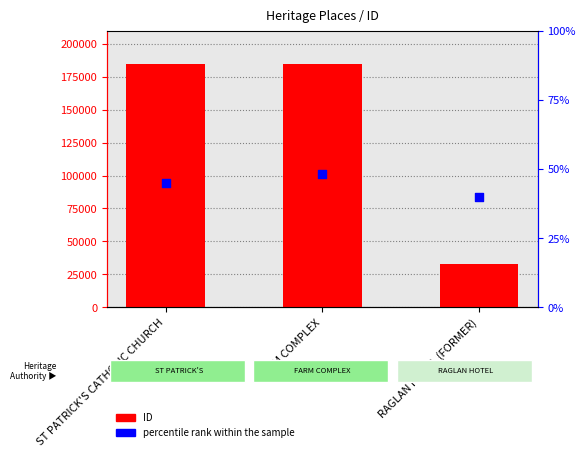

Which series contains the lowest Y value?

percentile rank within the sample